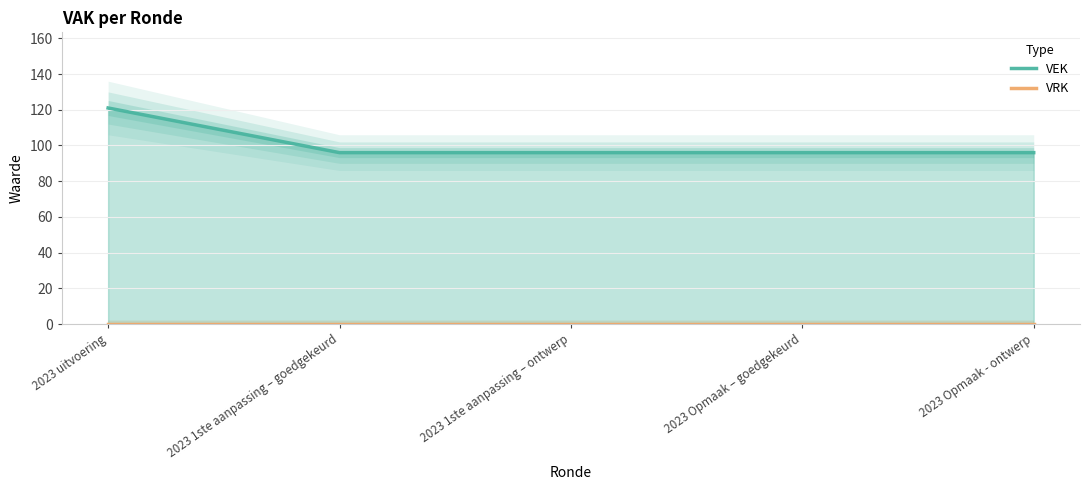

Reading left to right, extract all data points from this chart.

VEK: 121	96	96	96	96
VRK: 0	0	0	0	0